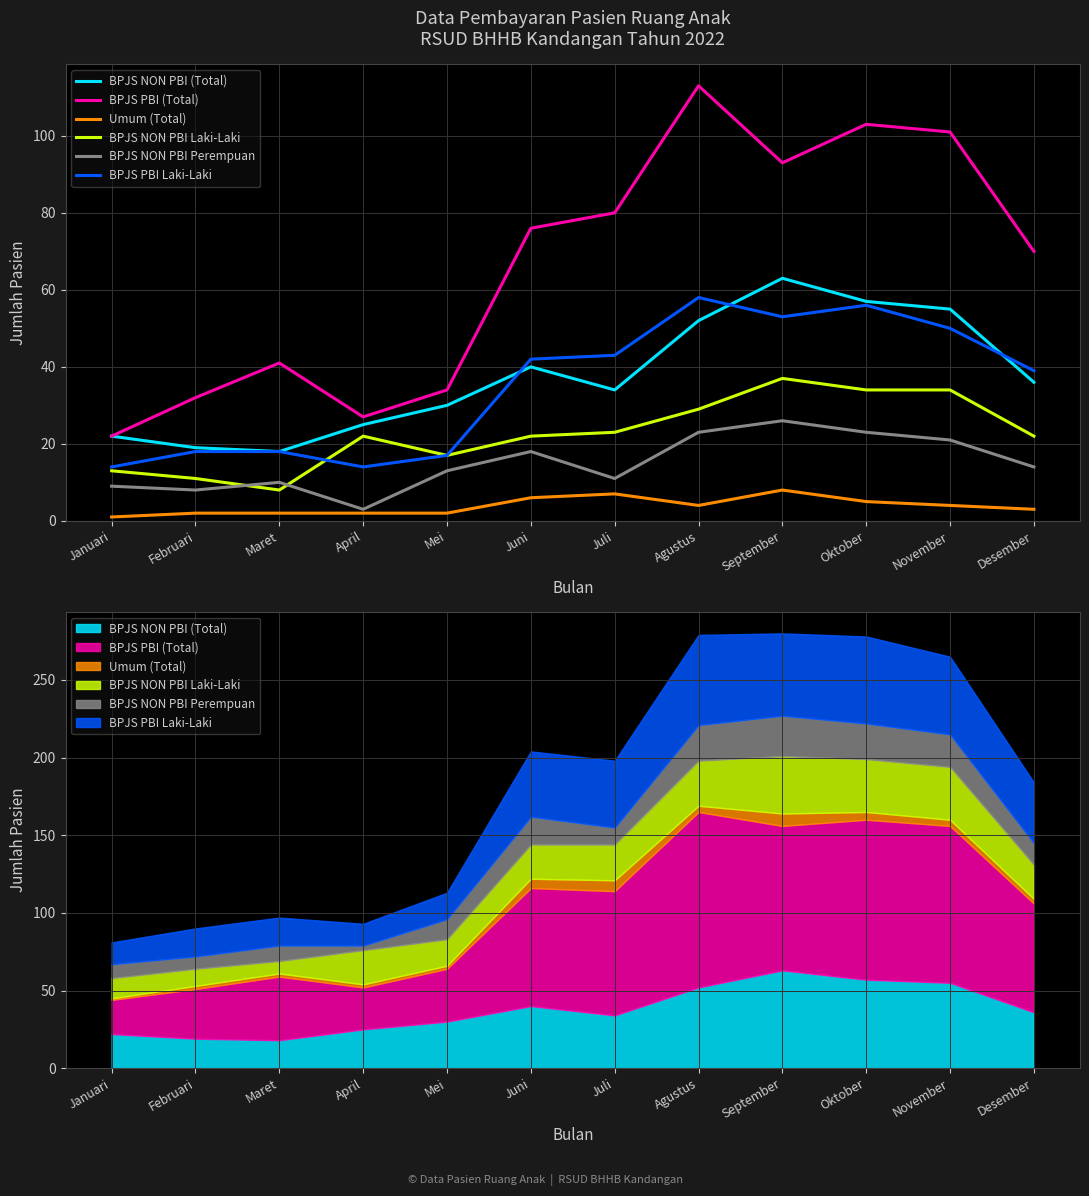

True or false: Umum (Total) and BPJS NON PBI (Total) cross at least once.

False